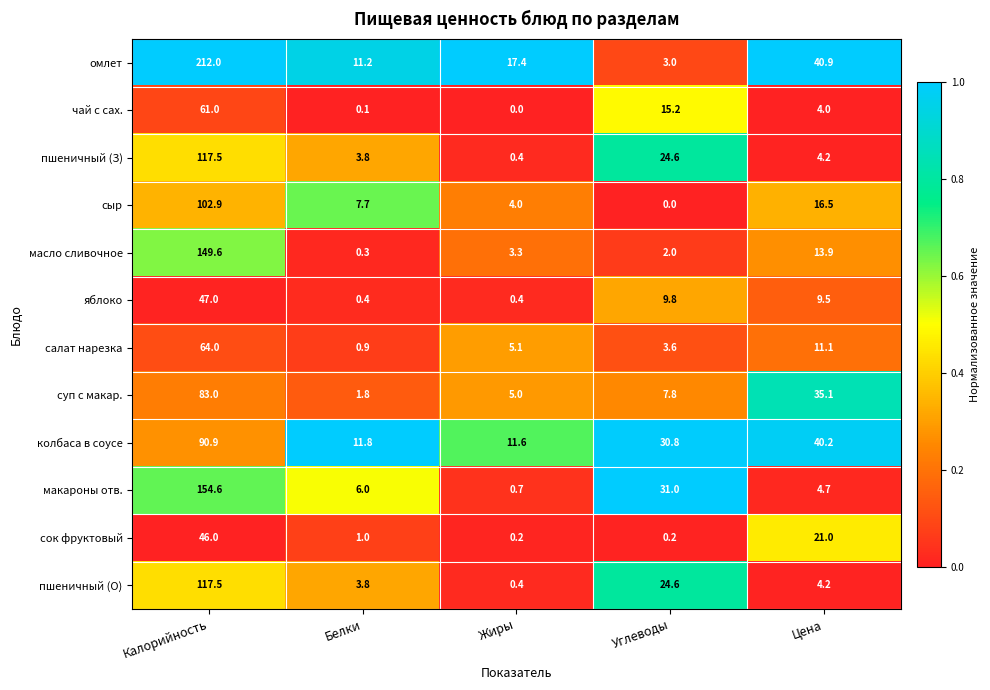

What is the spread (max minus min) of values at Белки?

11.7